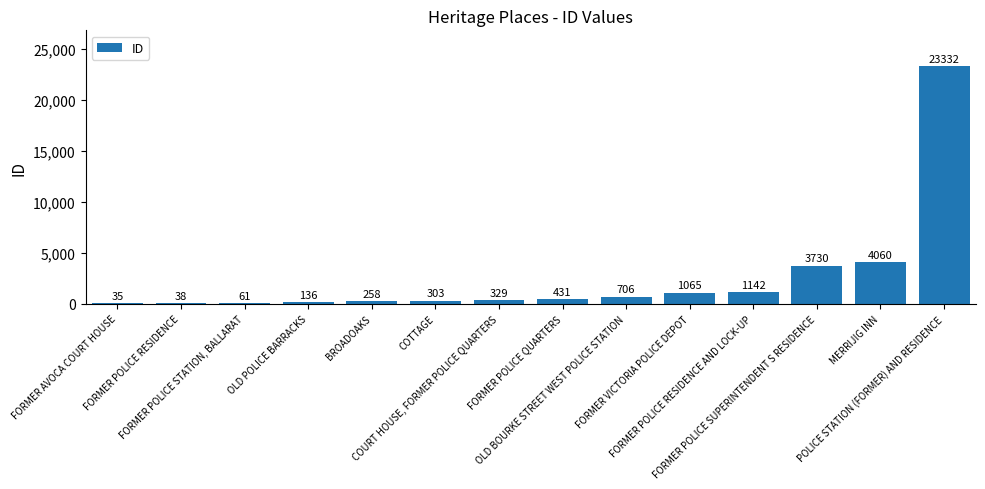

Which category has the highest value across all series?

POLICE STATION (FORMER) AND RESIDENCE